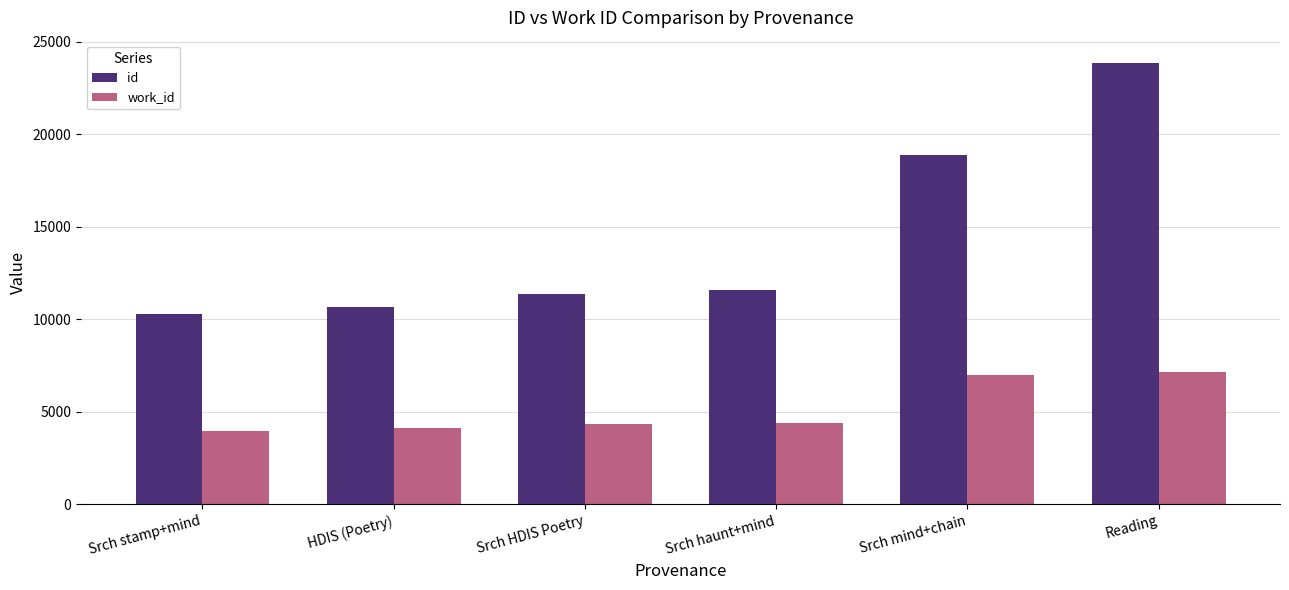

At which label is id closest to 17083?

Srch mind+chain